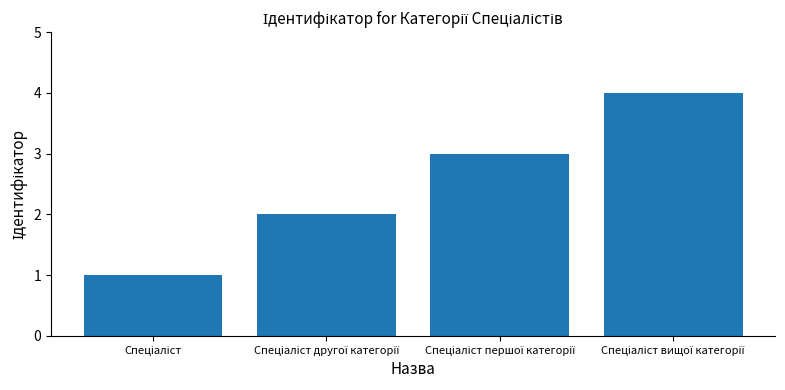

What is the maximum value shown in the chart?

4